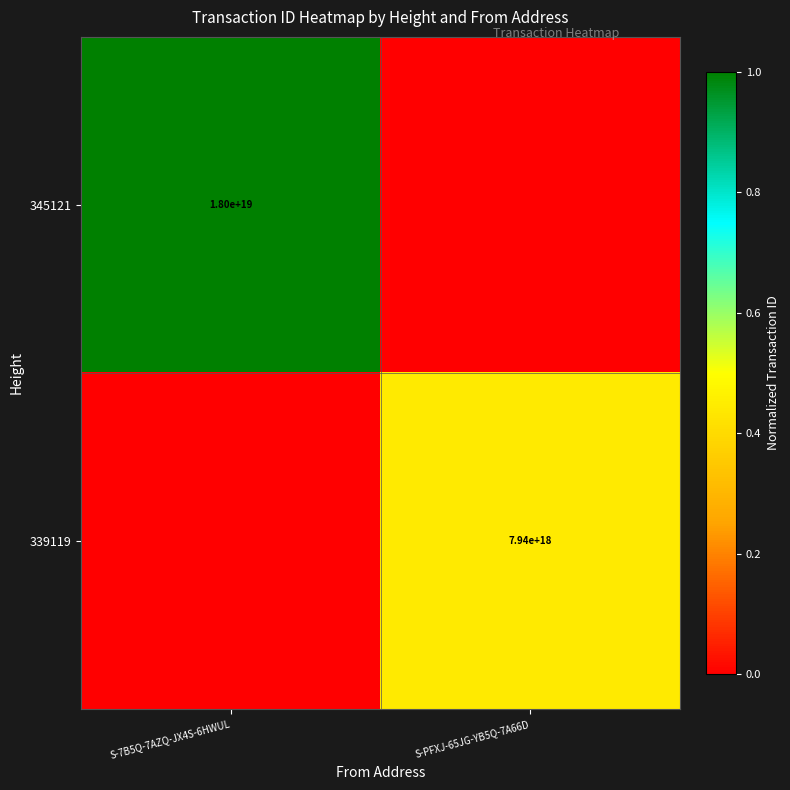

How many distinct data groups are displayed?

2